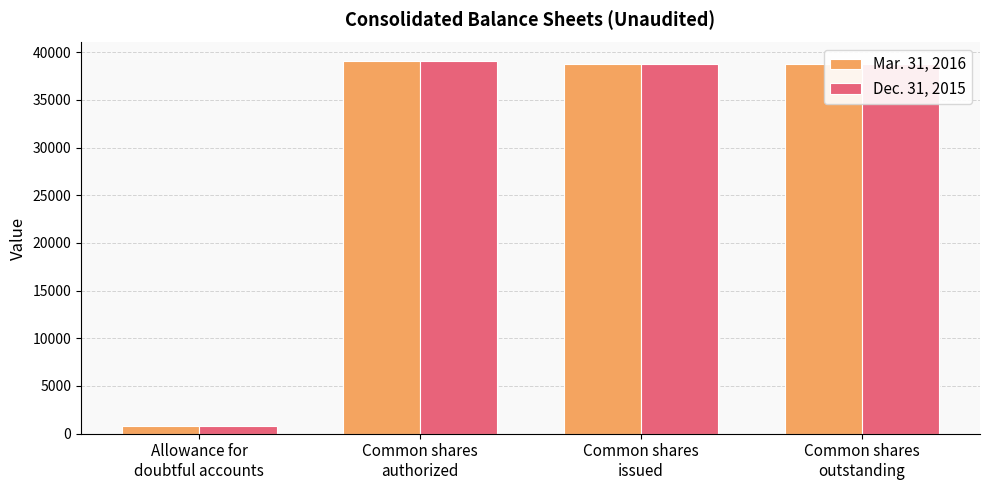

At which label does Mar. 31, 2016 first exceed 38799?

Common shares
authorized